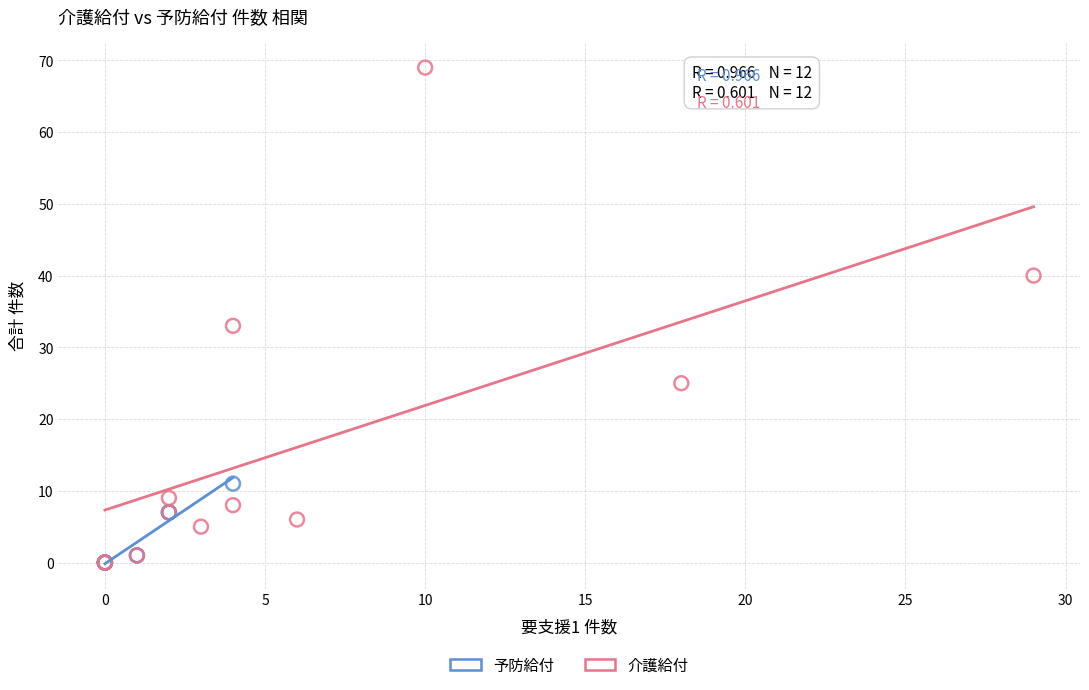

Which series has the widest spread of Y values?

介護給付